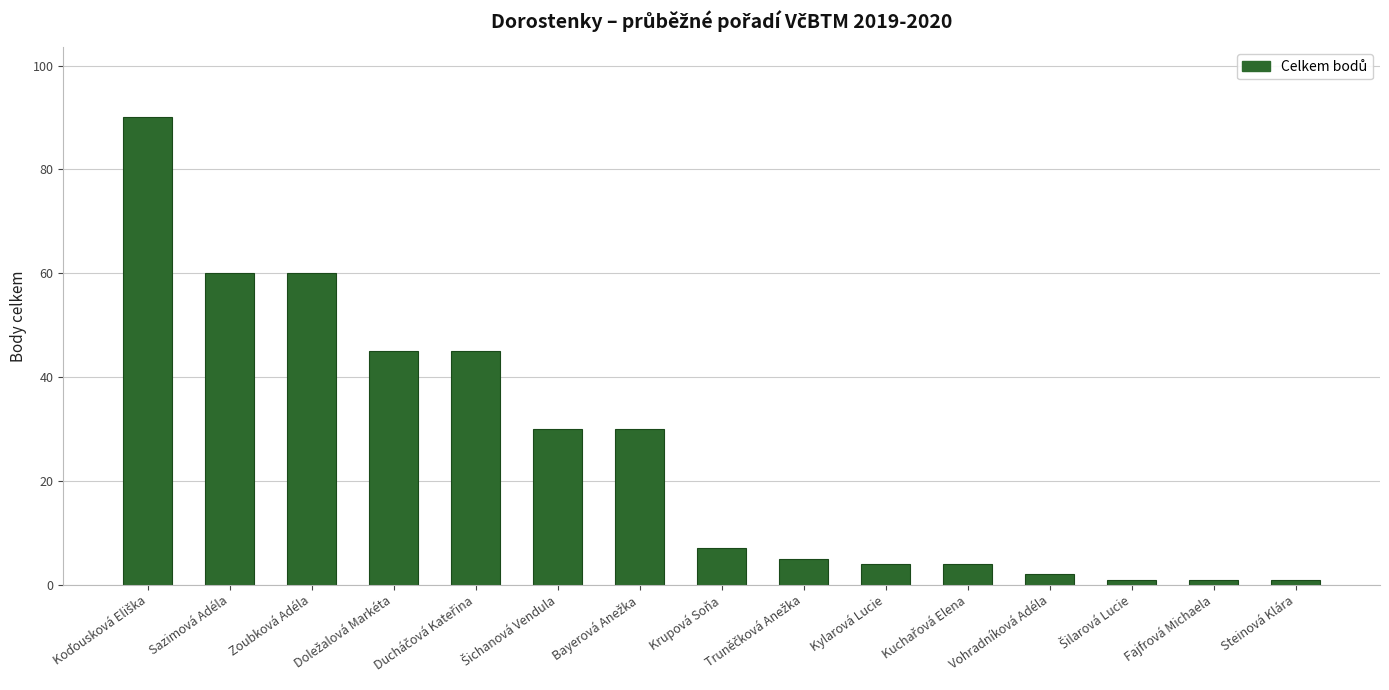

Reading left to right, extract all data points from this chart.

90	60	60	45	45	30	30	7	5	4	4	2	1	1	1